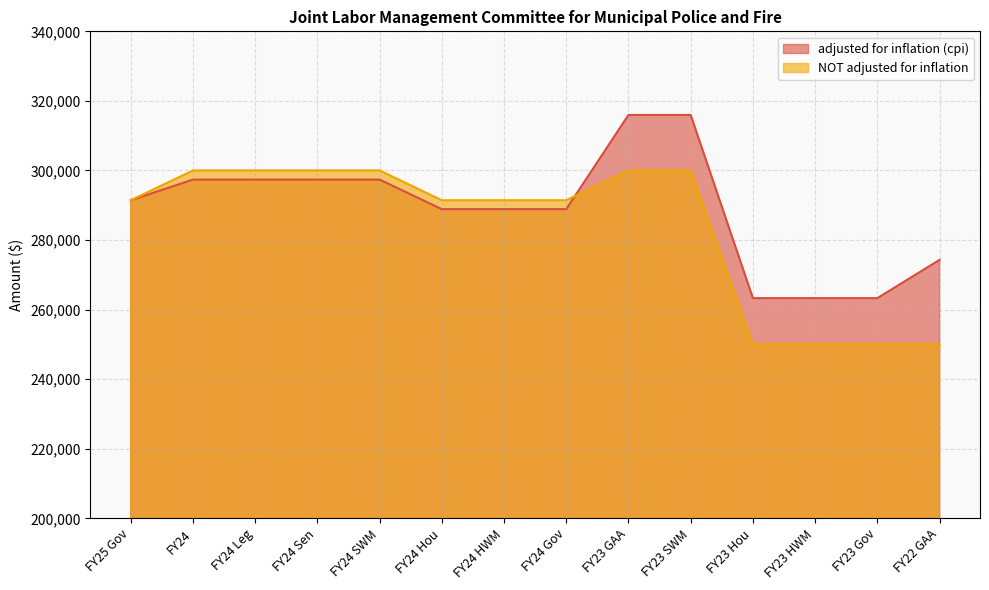

What is the difference between the maximum and second lowest values in the adjusted for inflation (cpi) series?

52660